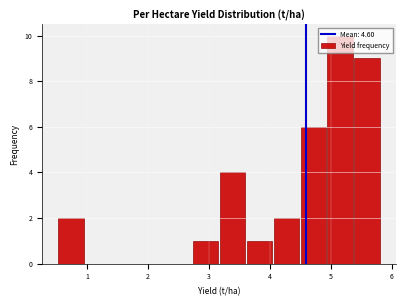

Over which range of the x-axis is the bar tallest?

4.9 to 5.4